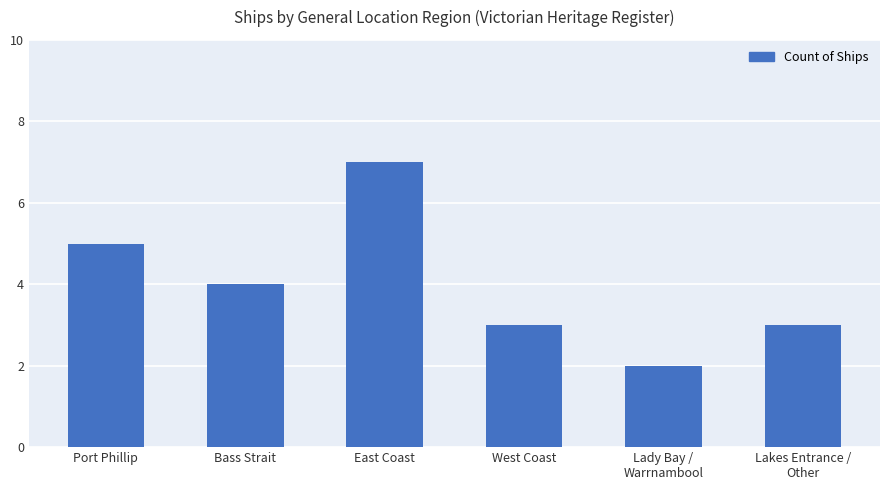

The chart shows a value of 3 at West Coast. True or false?

True